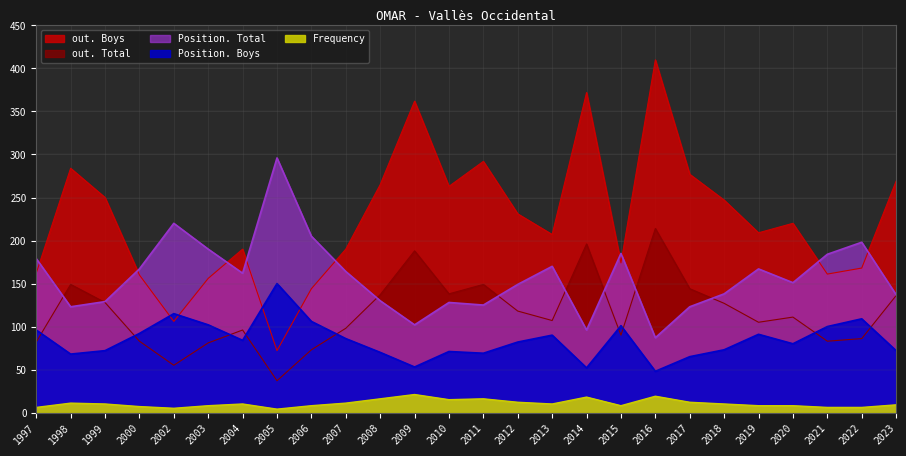

What is the difference between the out. Total values at 2010 and 2017?

6